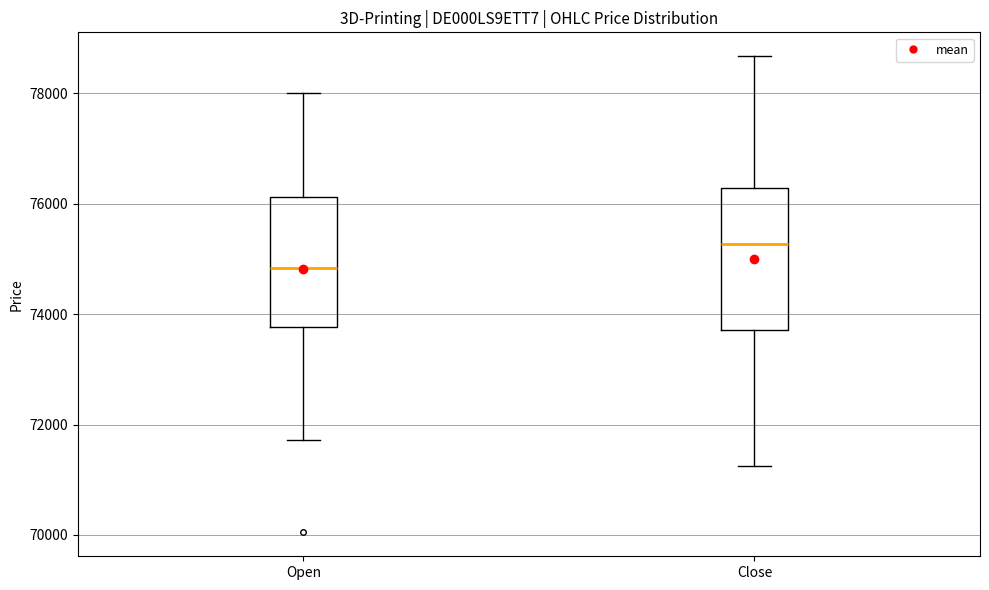

Which box has the lowest median line?

Open